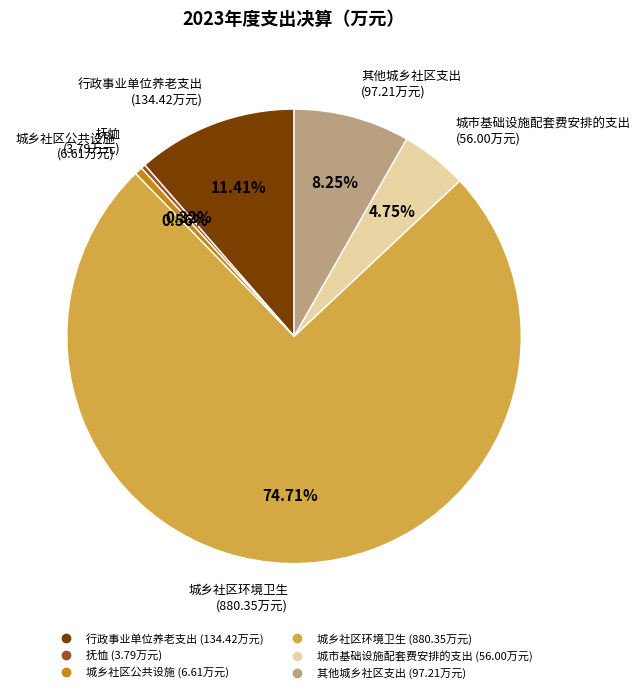

Is there a majority slice in this chart?

Yes